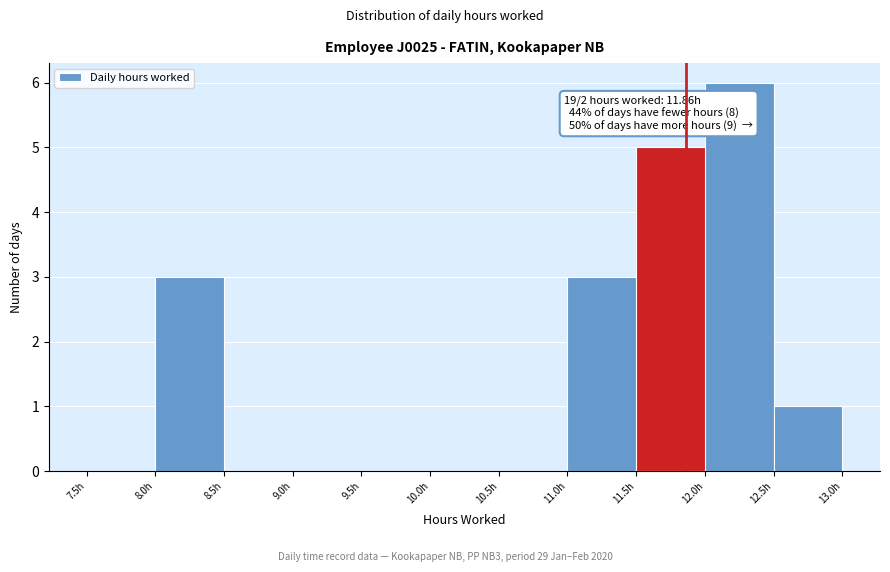

Over which range of the x-axis is the bar tallest?

12.0 to 12.5